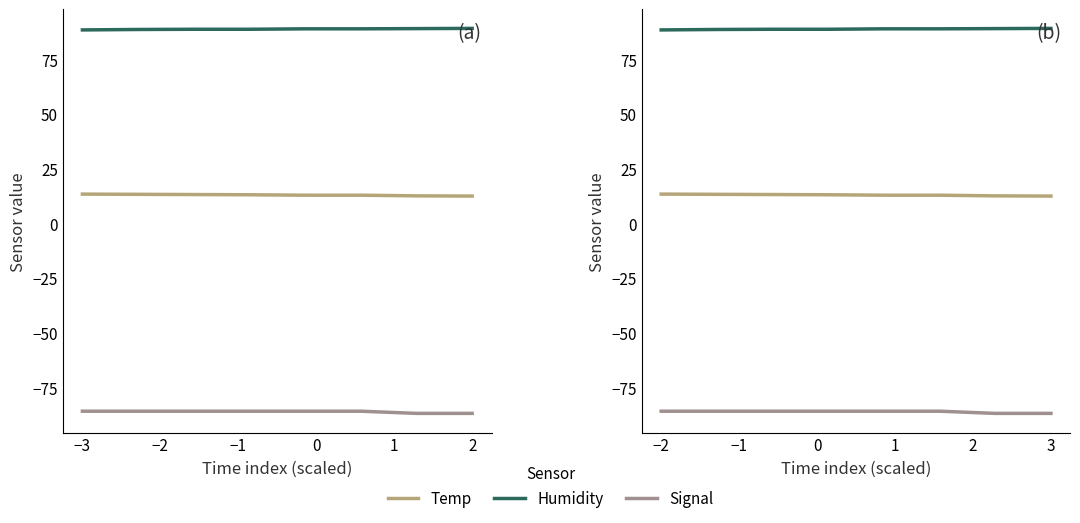

Read the Temp value at 0.

13.0